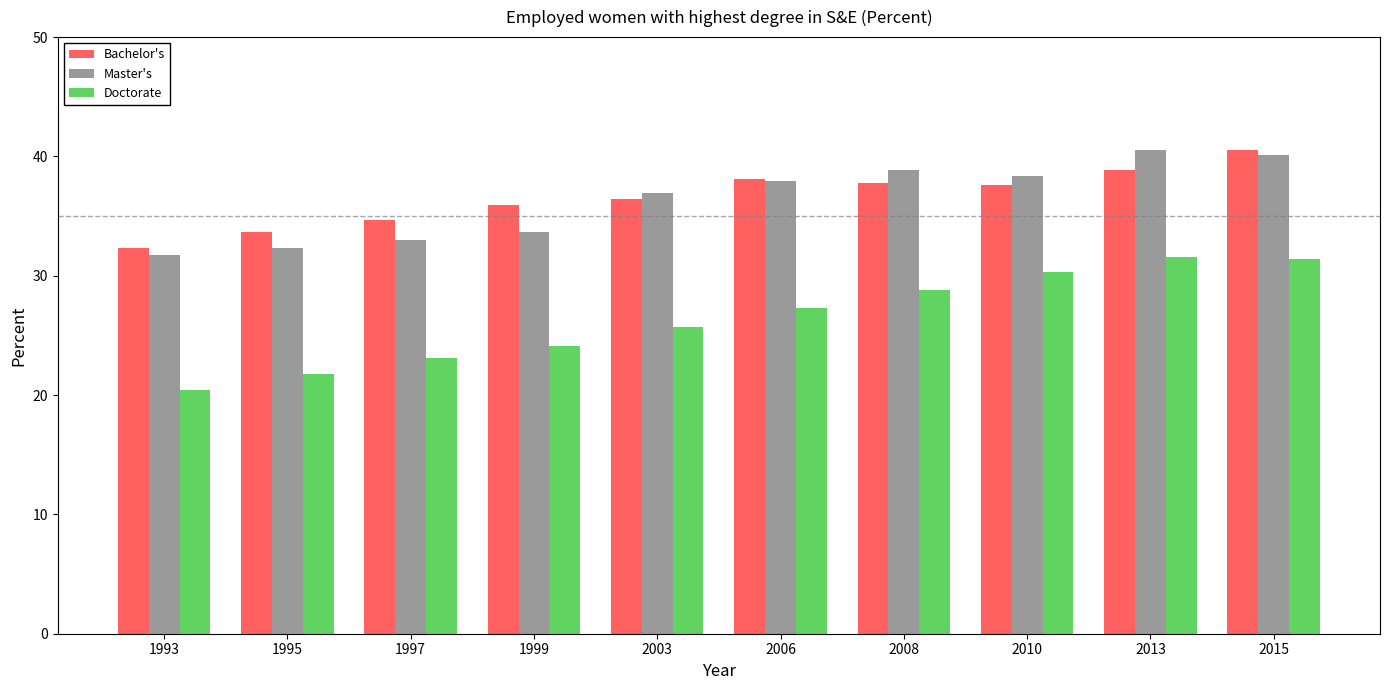

What is the sum of the Doctorate values at 1993 and 1997?

43.5